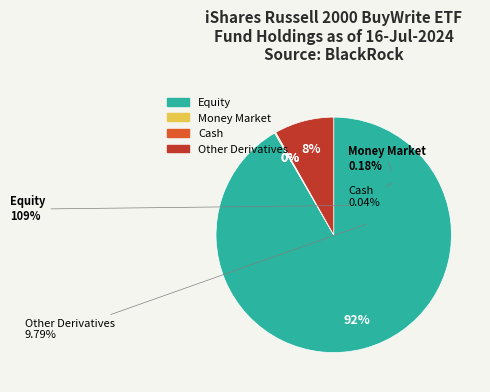

How much of the chart is everything except Equity?

8.4%